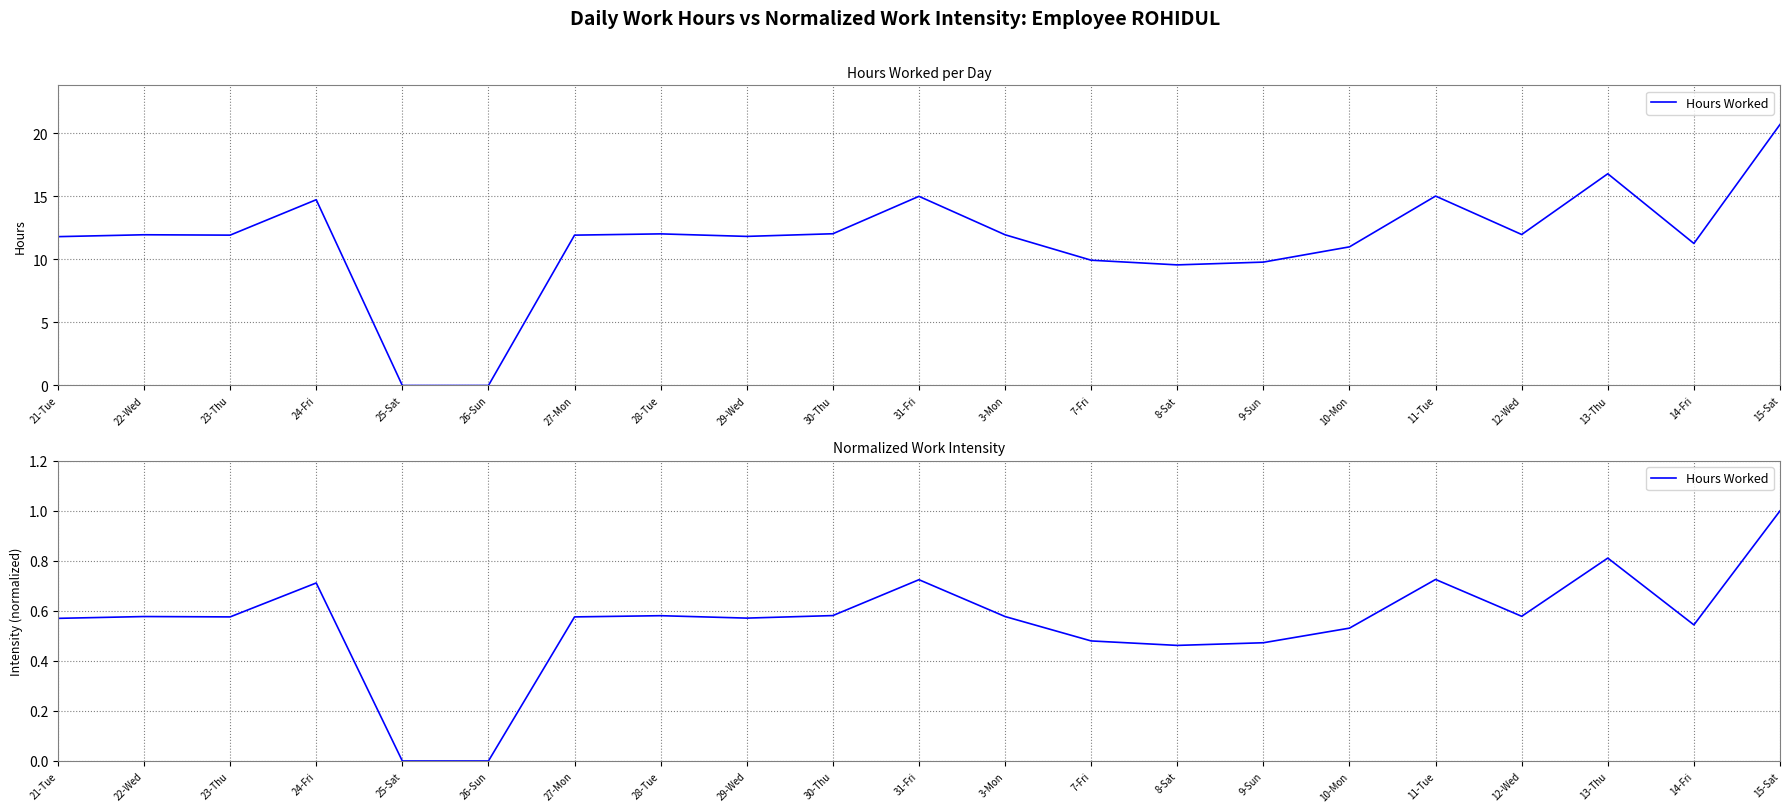

Is this an area chart (filled region under the line)?

No